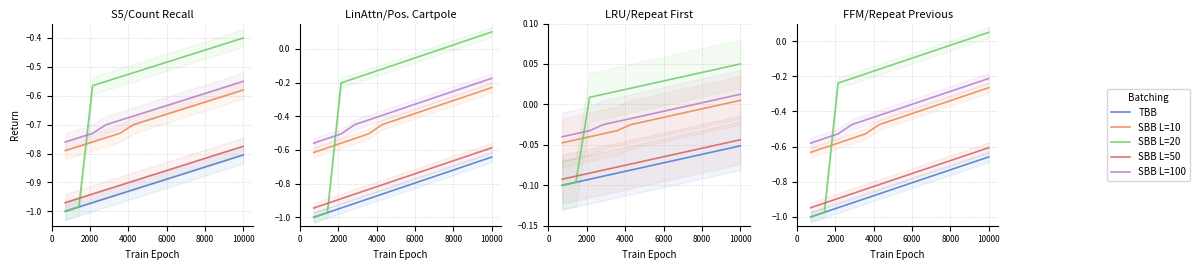

True or false: SBB L=50 has more than 1 interior local peaks.

False